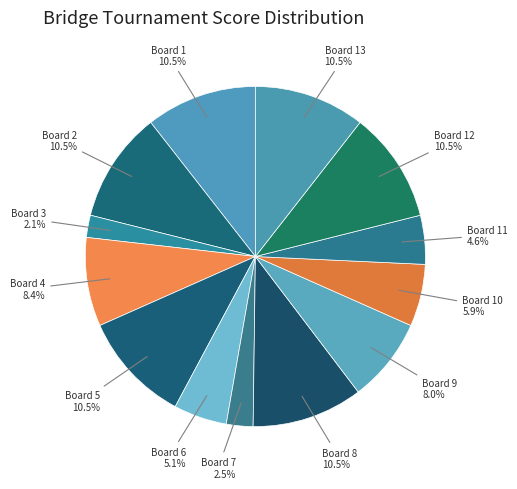

Is there a majority slice in this chart?

No